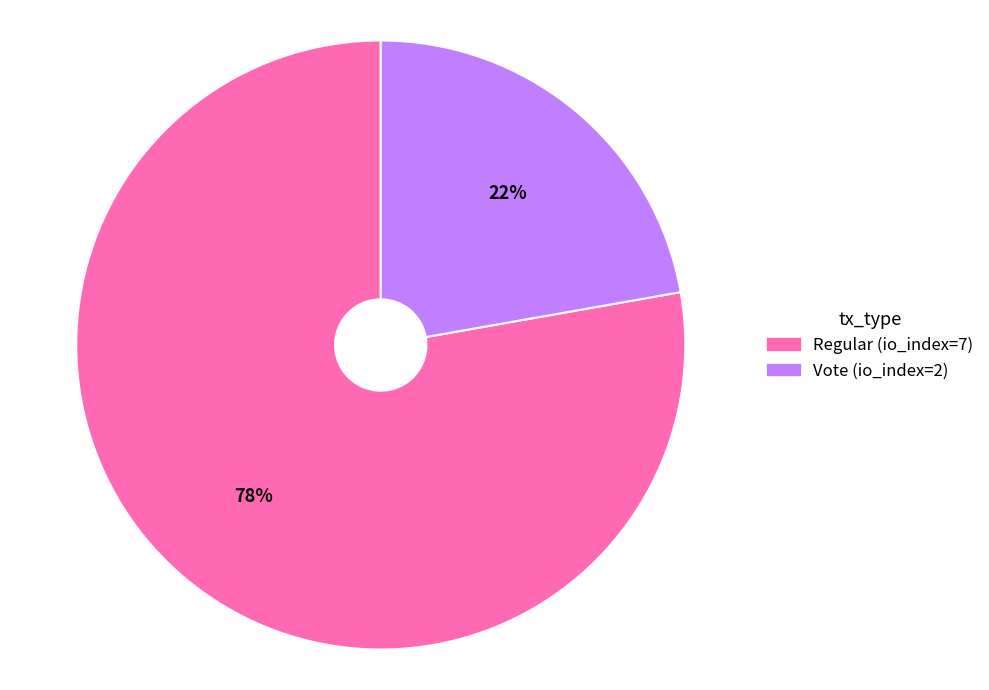

What is the largest slice in the pie chart?

Regular (io_index=7)